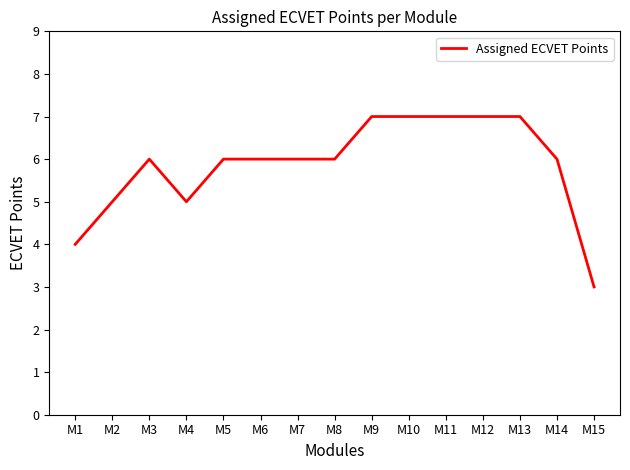

The chart shows a value of 3 at M12. True or false?

False